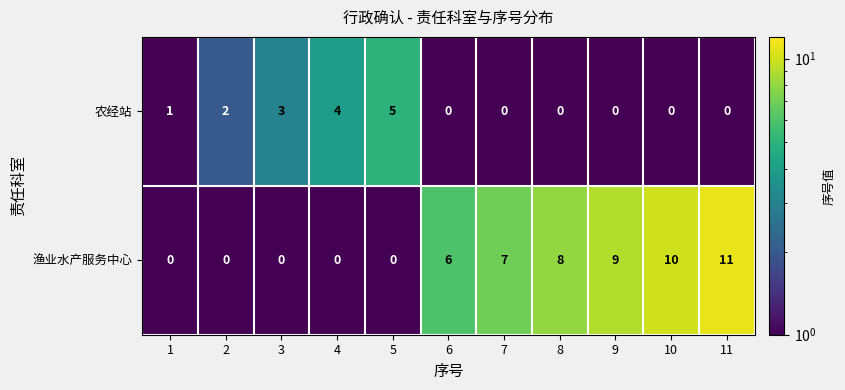

What is the average value of the 渔业水产服务中心 series?

5